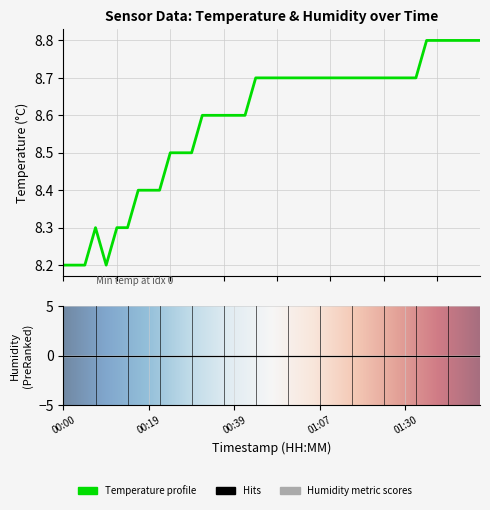

Reading left to right, list all the values displayed in this chart.

00:00=8.2	00:02=8.2	00:04=8.2	00:07=8.3	00:09=8.2	00:12=8.3	00:14=8.3	00:17=8.4	00:19=8.4	00:22=8.4	00:24=8.5	00:27=8.5	00:29=8.5	00:32=8.6	00:34=8.6	00:37=8.6	00:39=8.6	00:42=8.6	00:47=8.7	00:53=8.7	00:56=8.7	00:59=8.7	01:02=8.7	01:04=8.7	01:07=8.7	01:09=8.7	01:12=8.7	01:14=8.7	01:17=8.7	01:20=8.7	01:25=8.7	01:27=8.7	01:30=8.7	01:36=8.7	01:41=8.8	01:45=8.8	01:50=8.8	01:56=8.8	02:08=8.8	02:14=8.8